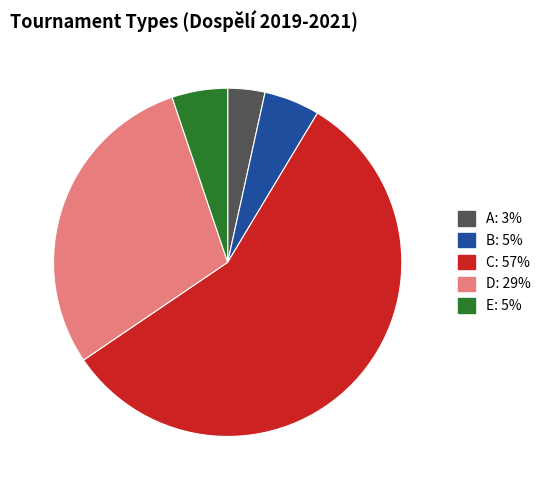

Which slice is the largest?

C